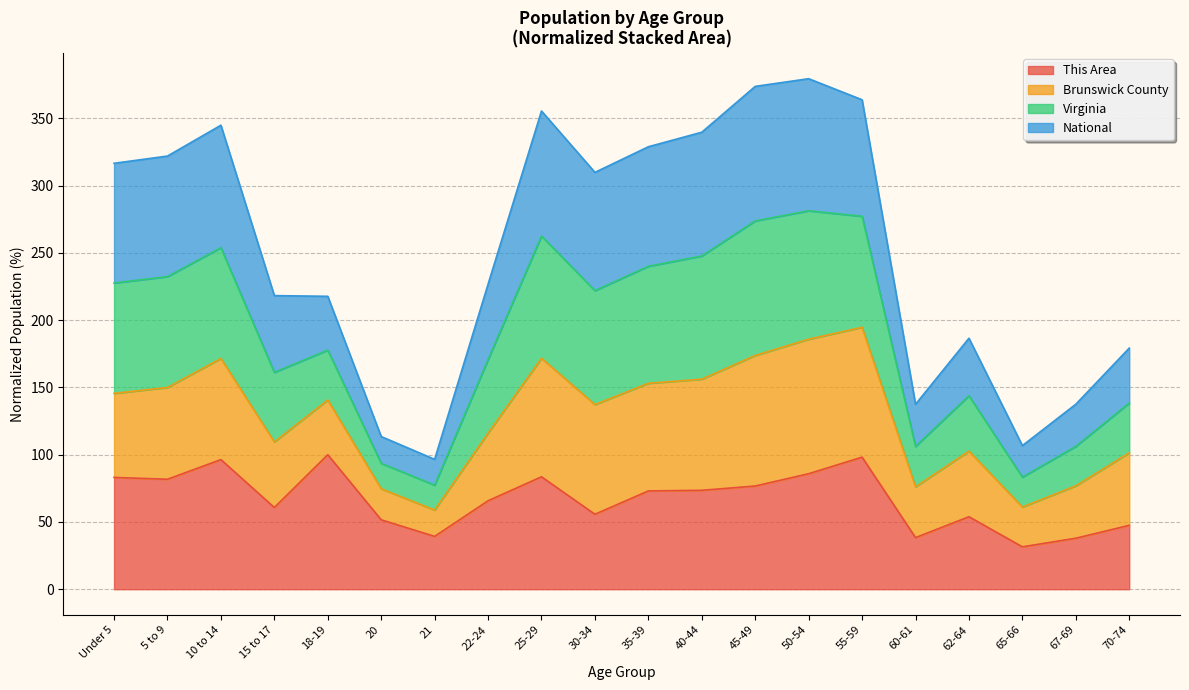

At which category does This Area reach its first local valley?

5 to 9